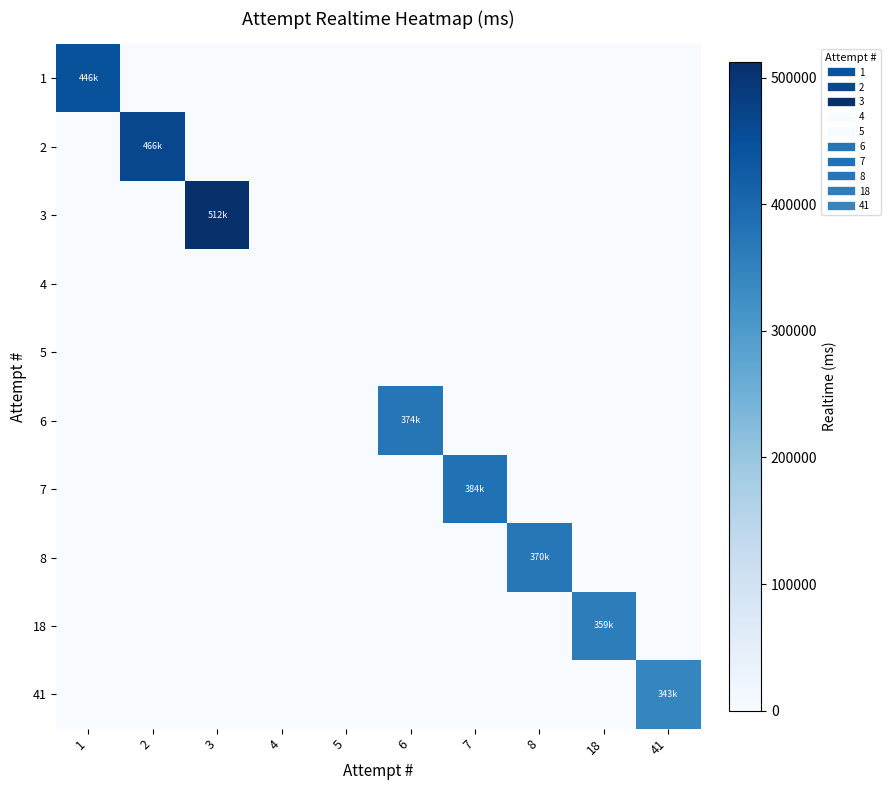

At how many categories does at least one series exceed 193945?

8